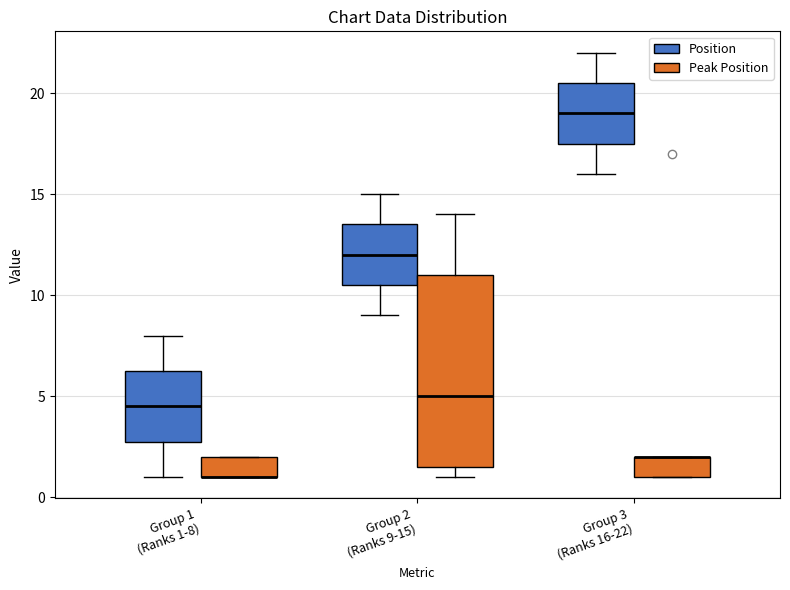

Where does the upper whisker of the box for Group 3 (Ranks 16-22) (Position) end on the y-axis? The values are not printed on the chart, so give them approximately, as read against the axis.

22.0